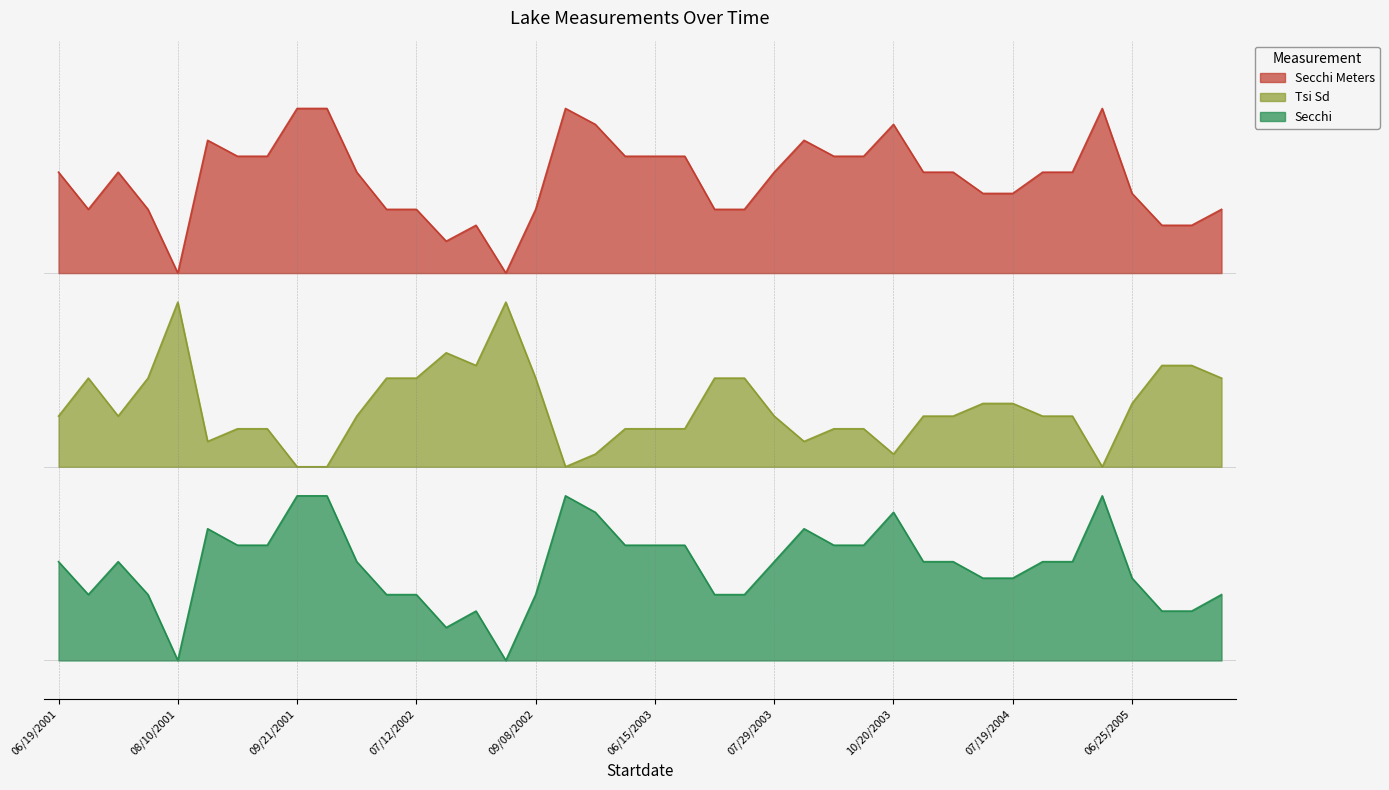

At how many categories does at least one series exceed 2?

38